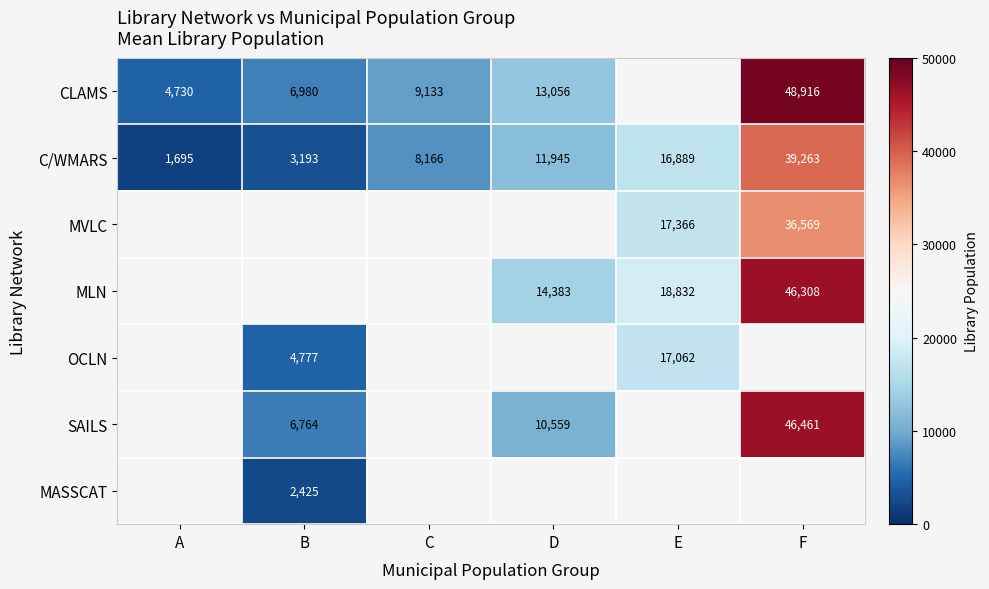

What is the highest value of the C/WMARS series?

39263